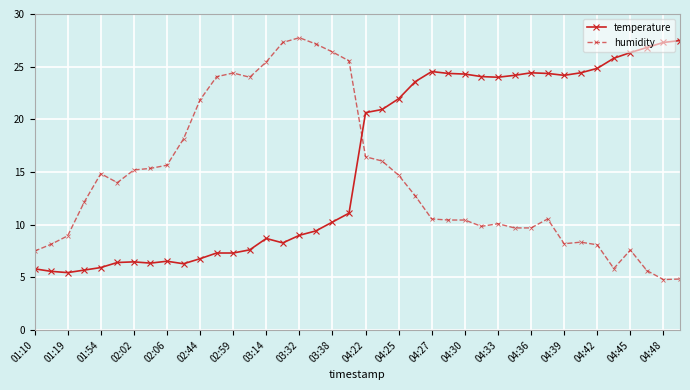

What are all the series names shown in the legend?

temperature, humidity